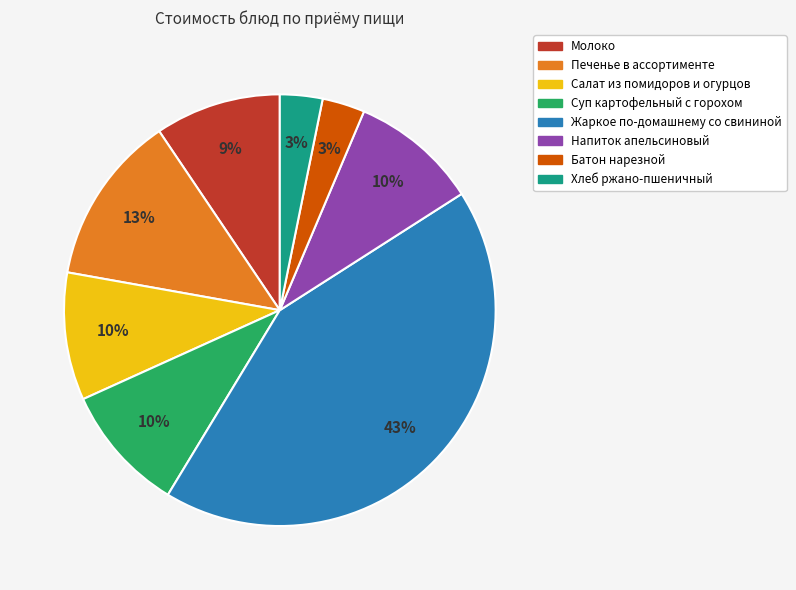

Does Батон нарезной represent more than half of the total?

No